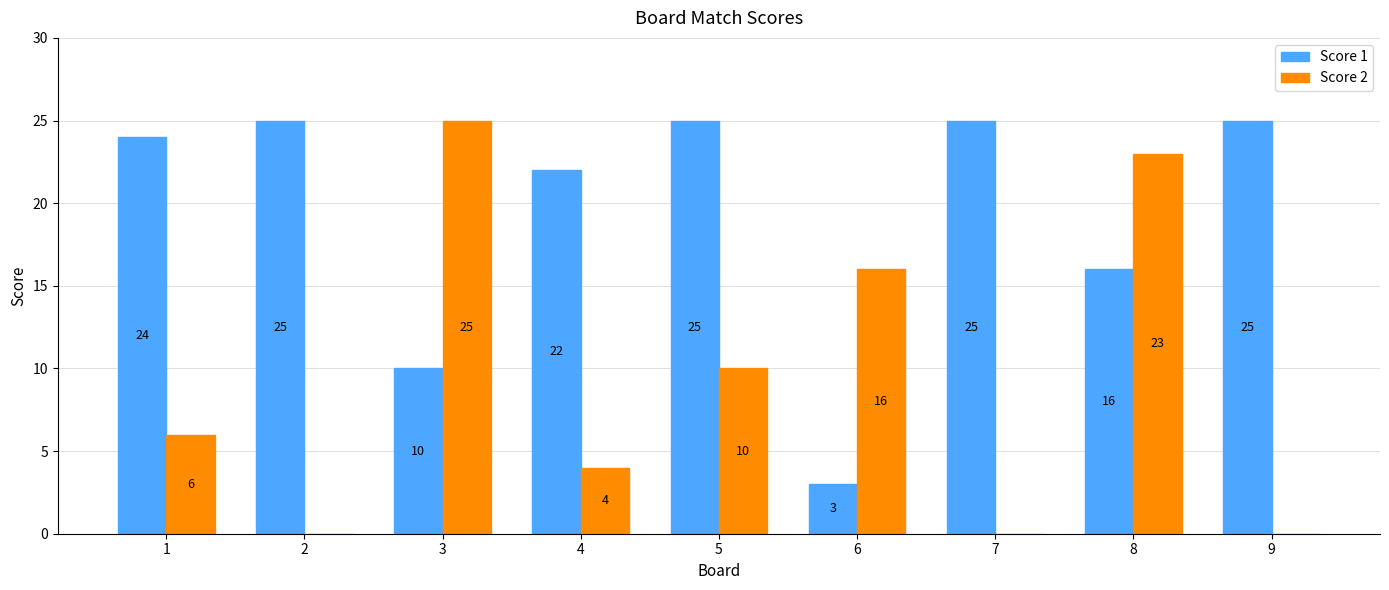

What is the sum of the Score 1 values at 1 and 7?

49